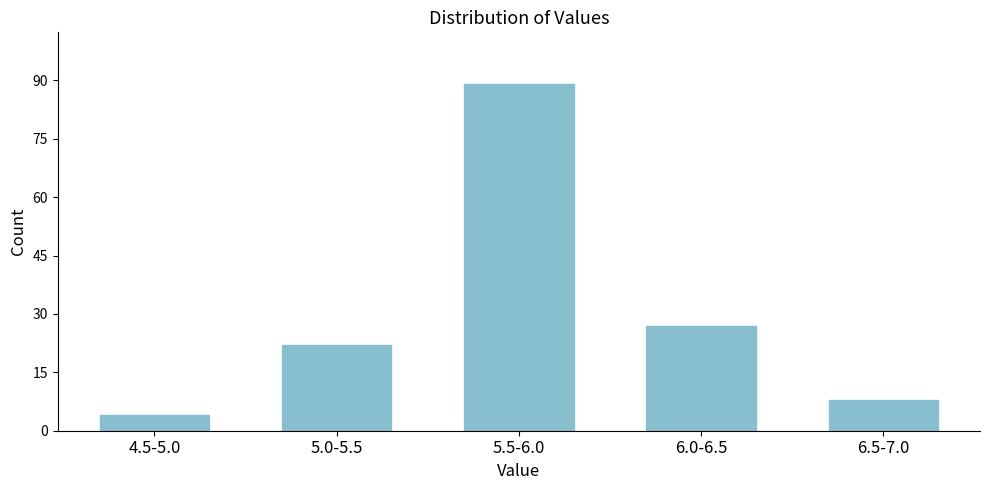

Reading left to right, extract all data points from this chart.

4	22	89	27	8